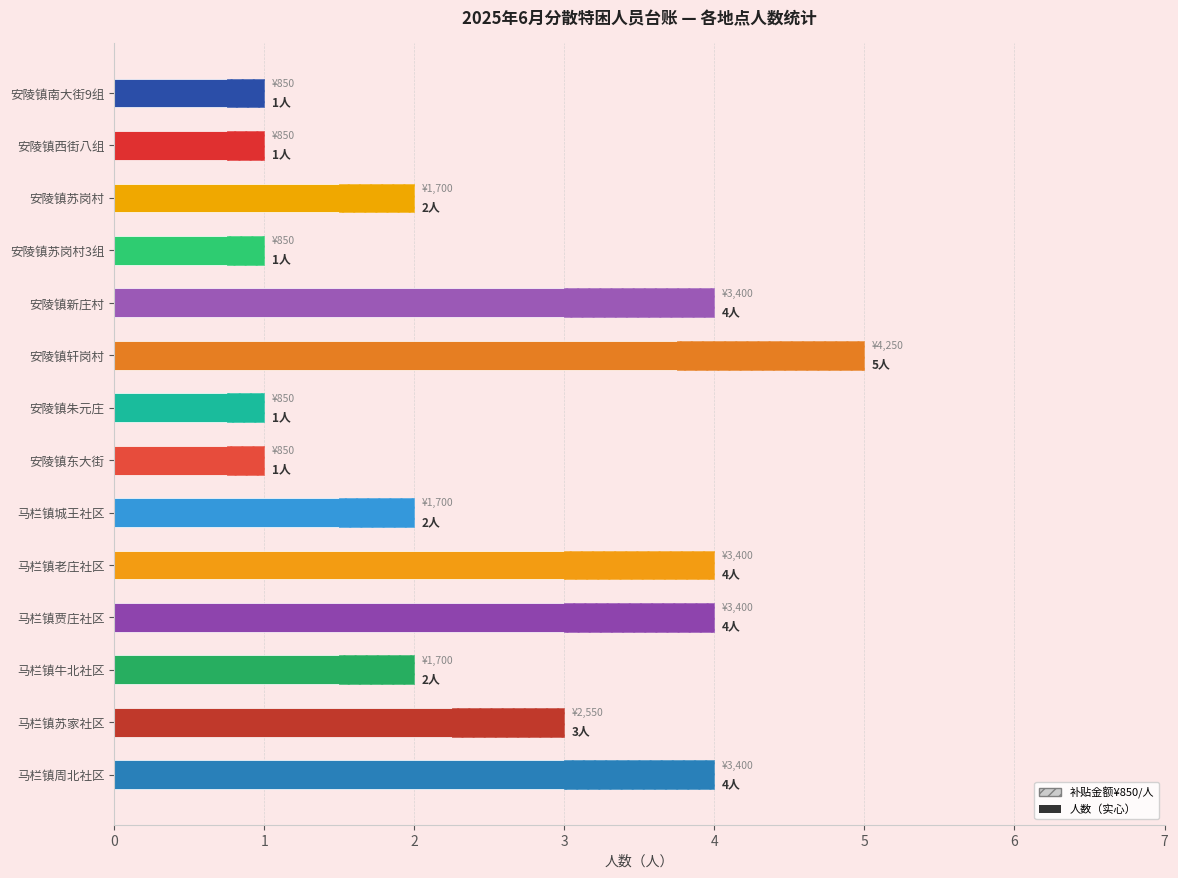

True or false: the data shows 1 at 马栏镇苏家社区.

False